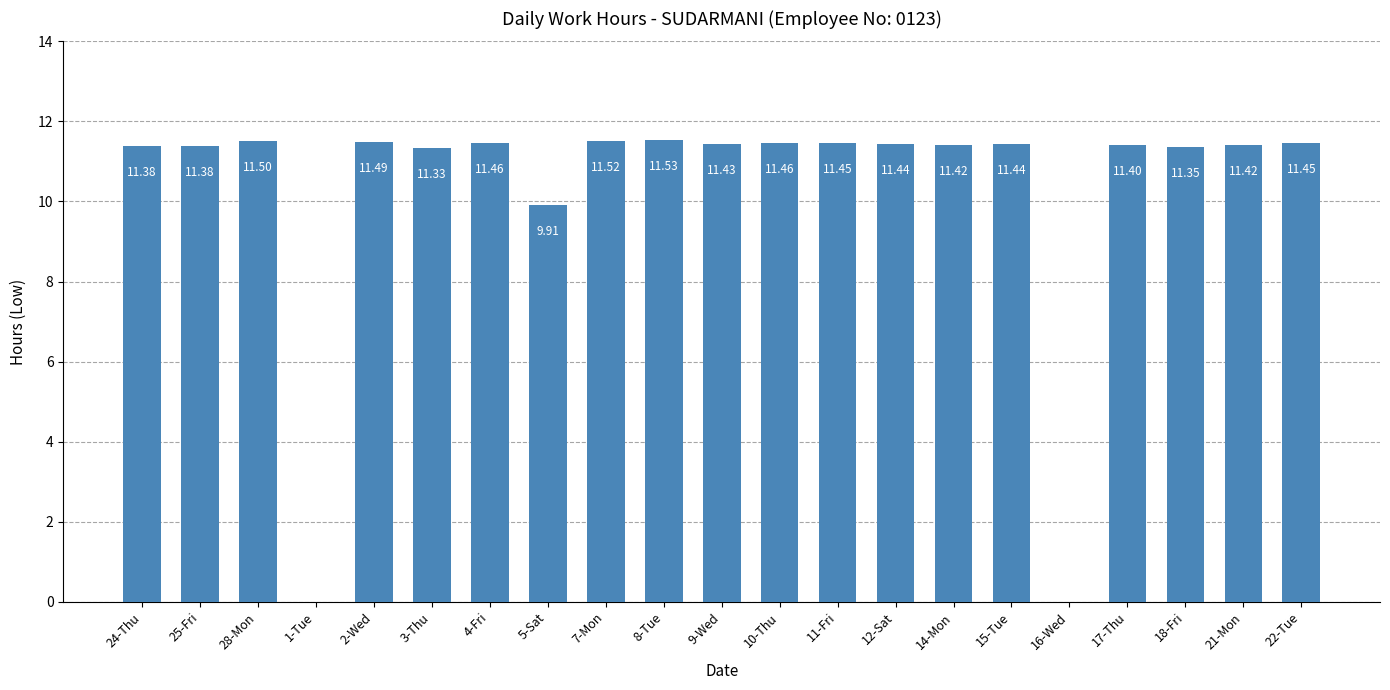

What is the sum of the values at 16-Wed and 5-Sat?

9.9